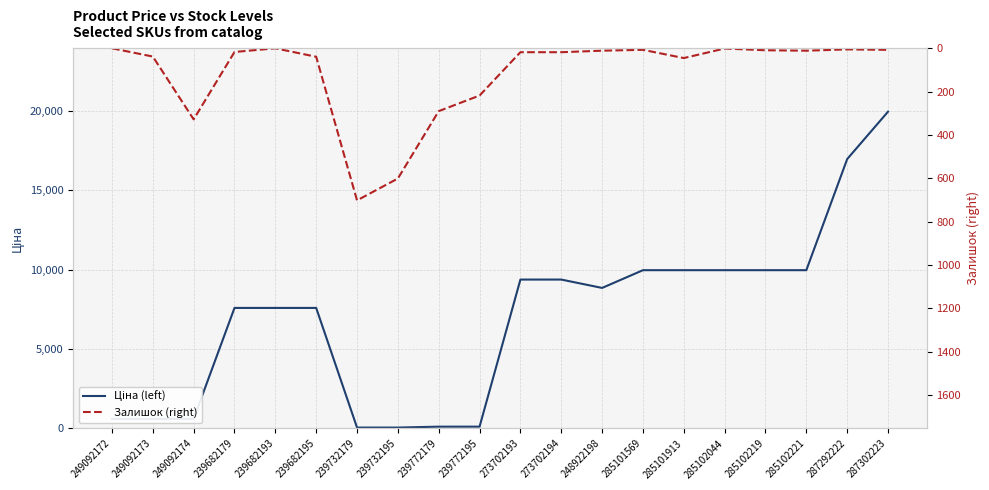

How many lines are shown in the chart?

2